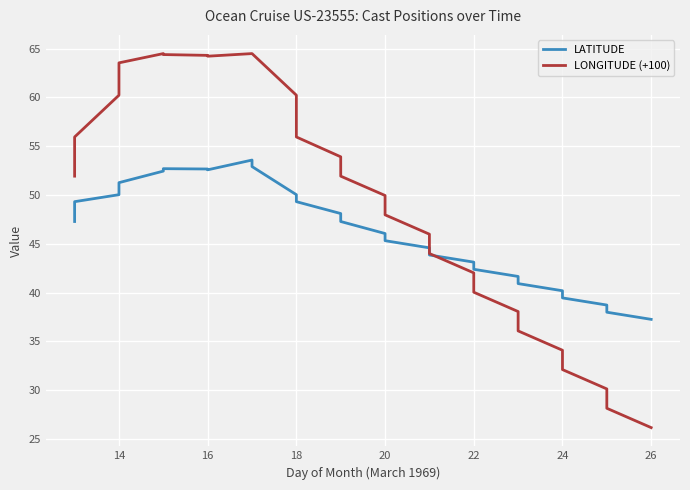

What is the difference between the maximum and minimum values in the LATITUDE series?

16.3